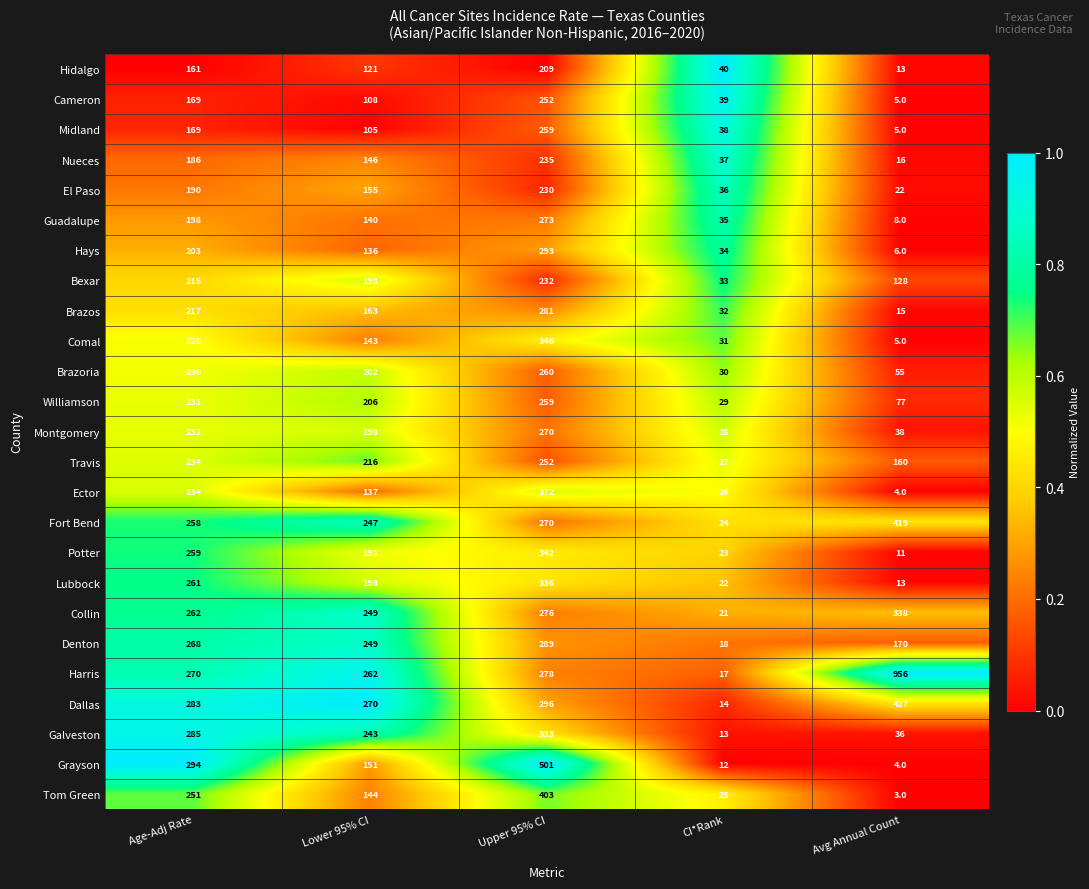

Which category has the highest value across all series?

Avg Annual Count